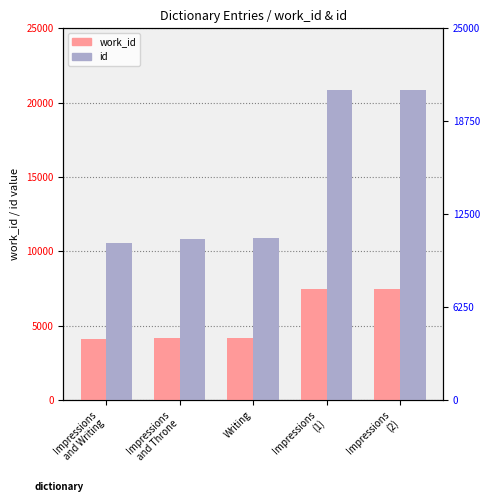

At which category is the sum across all series the highest?

Impressions
(2)